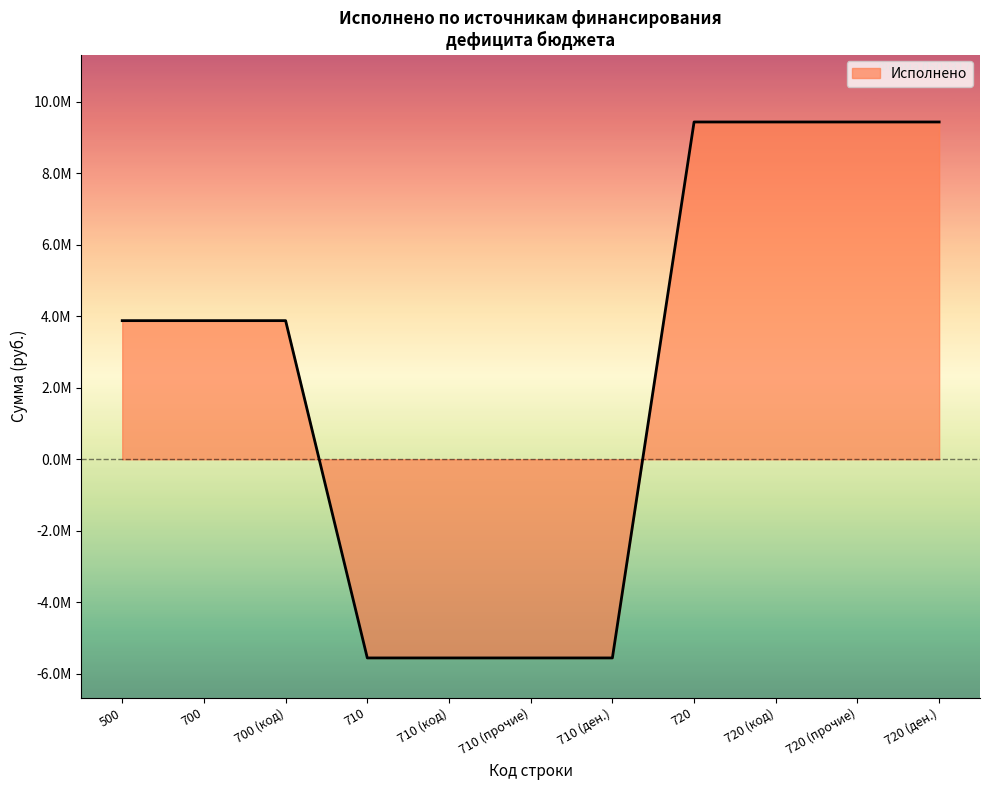

Does the chart display data point markers on the line(s)?

No